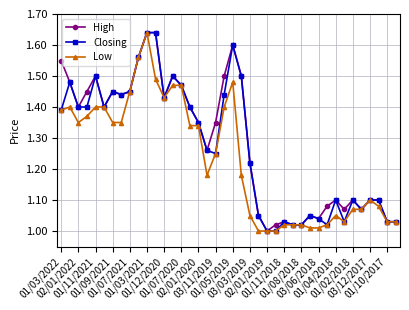

True or false: Closing has more than 0 interior local peaks.

True